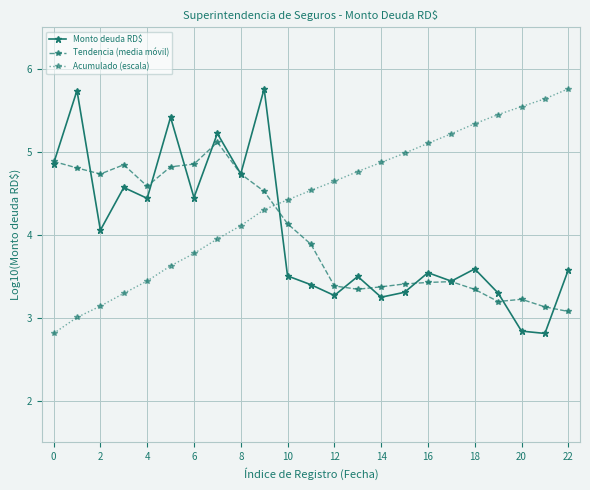

What is the value of the Tendencia (media móvil) point at the 5th from the left?

4.6